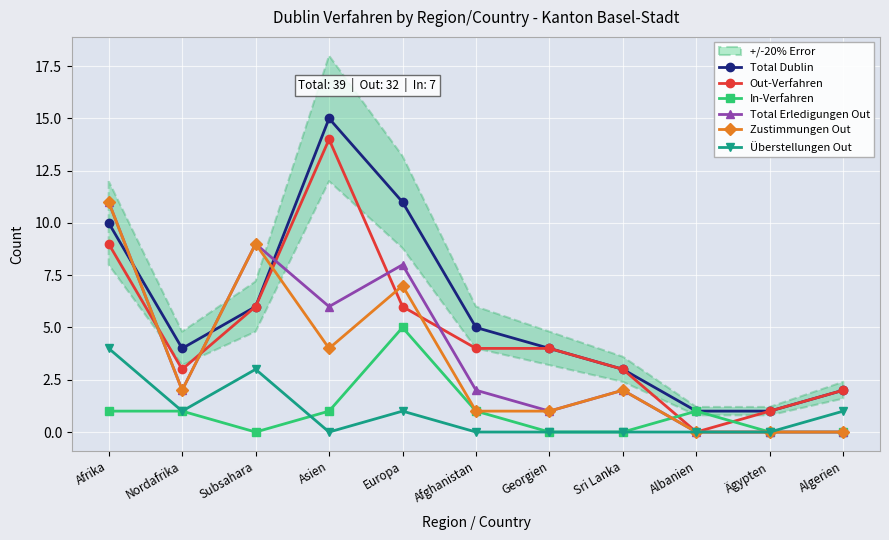

What position from the right is Europa?

7